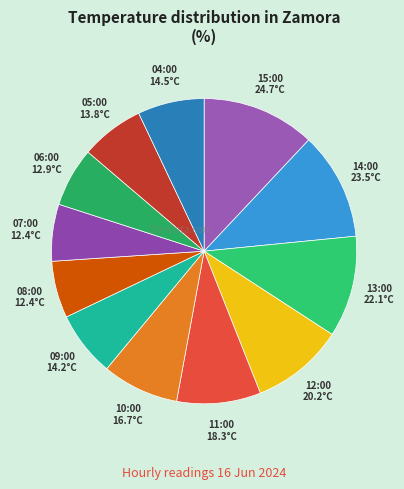

What is the ratio of the value at 09:00 to the value at 07:00?

1.1